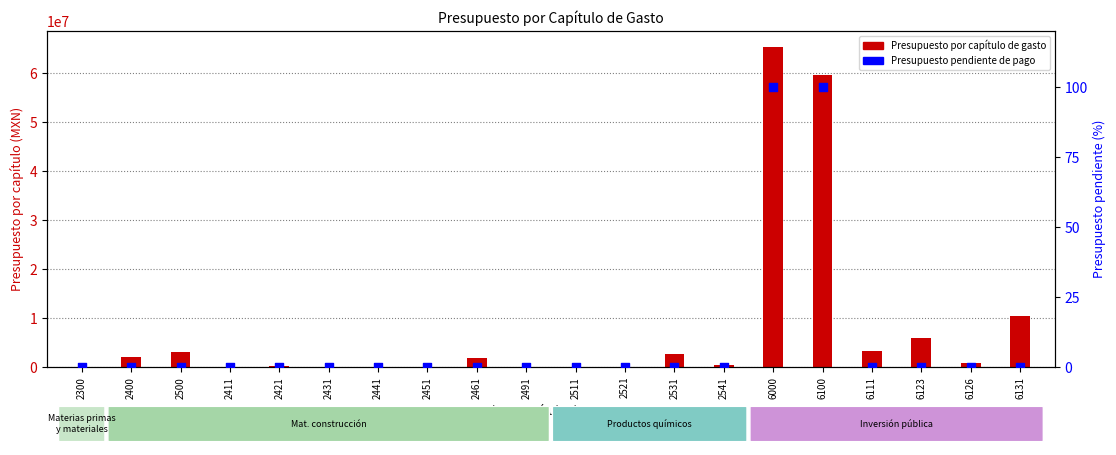

Which series contains the lowest Y value?

Presupuesto por capítulo de gasto